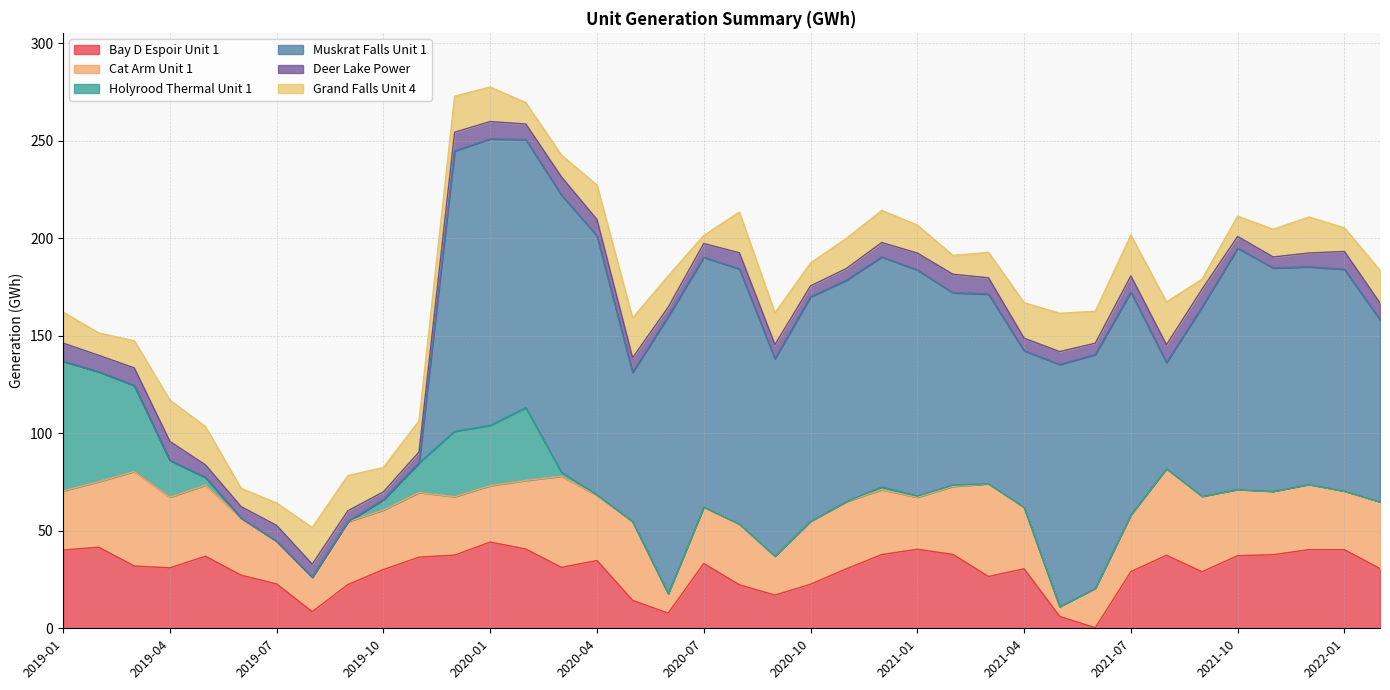

Which series changed the most between 2020-04 and 2020-10?

Muskrat Falls Unit 1